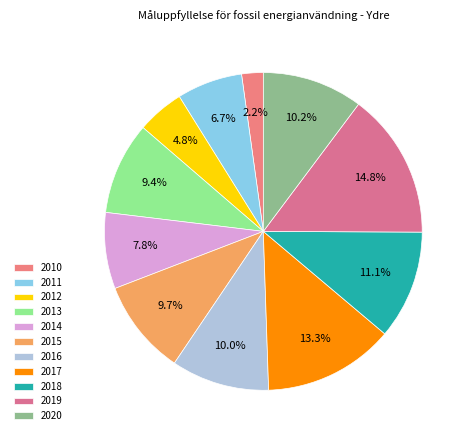

To the nearest percent, what percentage of the pie is 2017?

13%